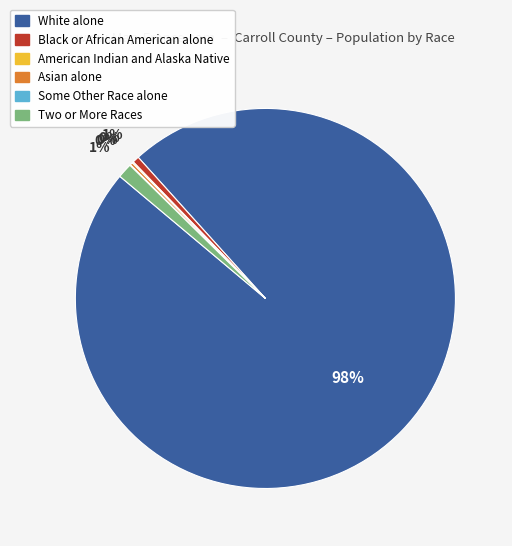

To the nearest percent, what is the average slice percentage?

17%